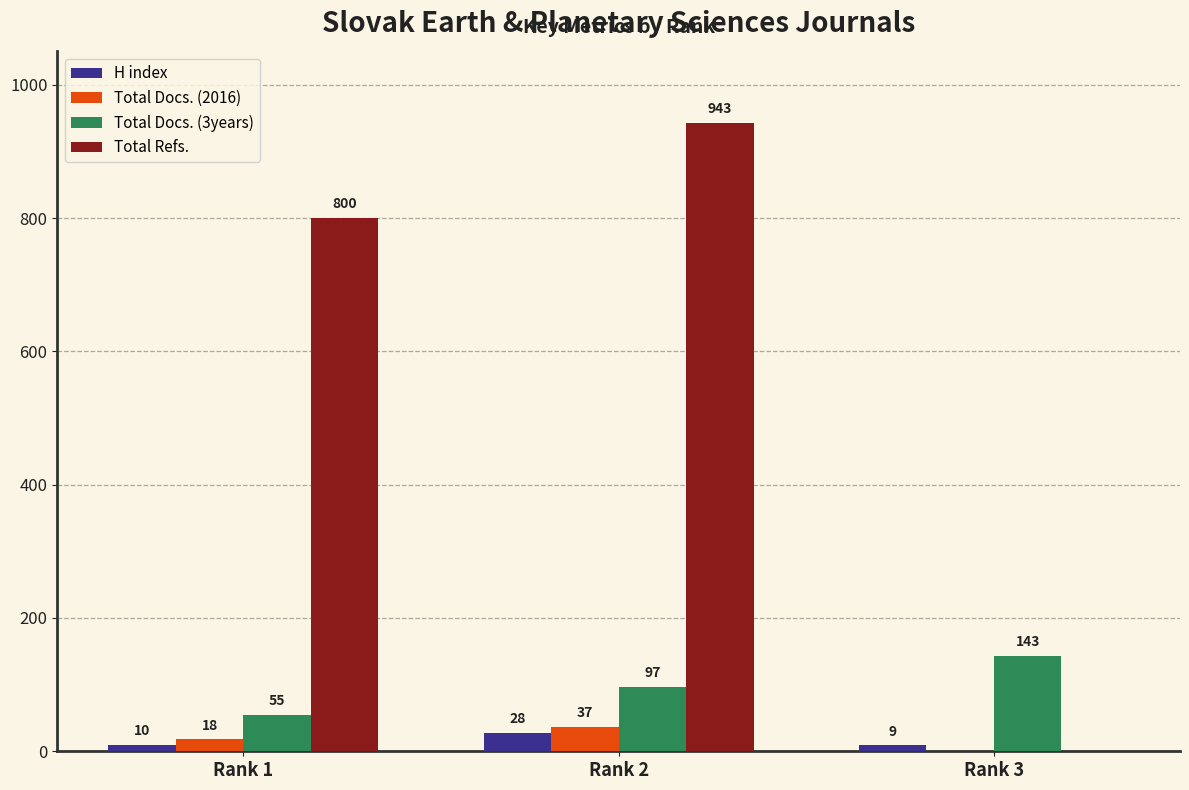

Between Rank 1 and Rank 2, which series saw the biggest shift?

Total Refs.